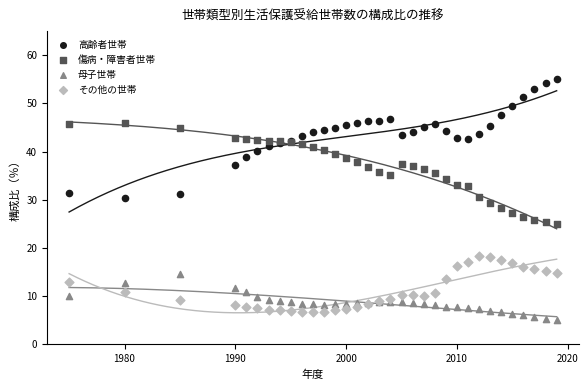

Which series has the largest Y range (max minus min)?

高齢者世帯